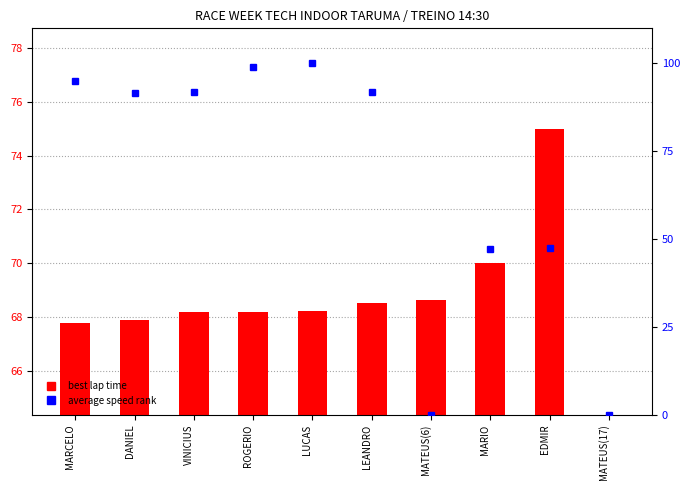

Is the value of best lap time at MATEUS(17) greater than the value of average speed rank at DANIEL?

No